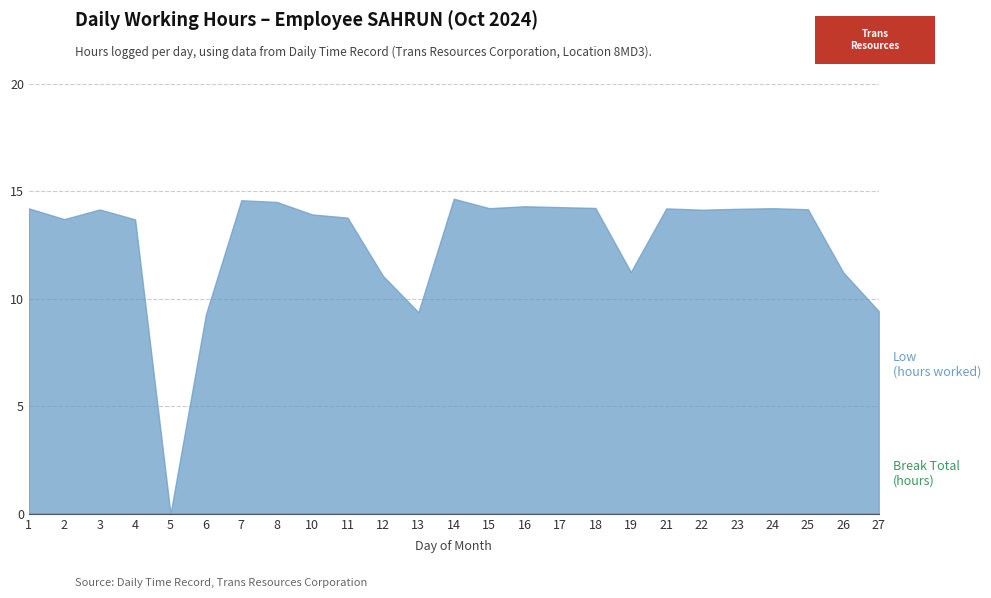

Does the chart have visible grid lines?

Yes